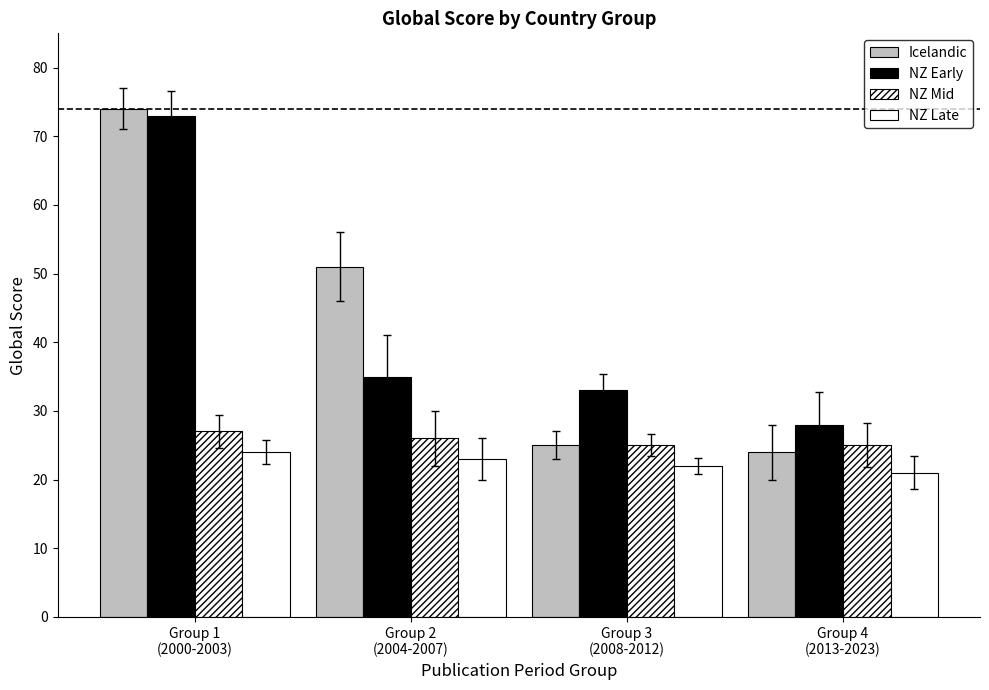

Count the number of data series in this chart.

4